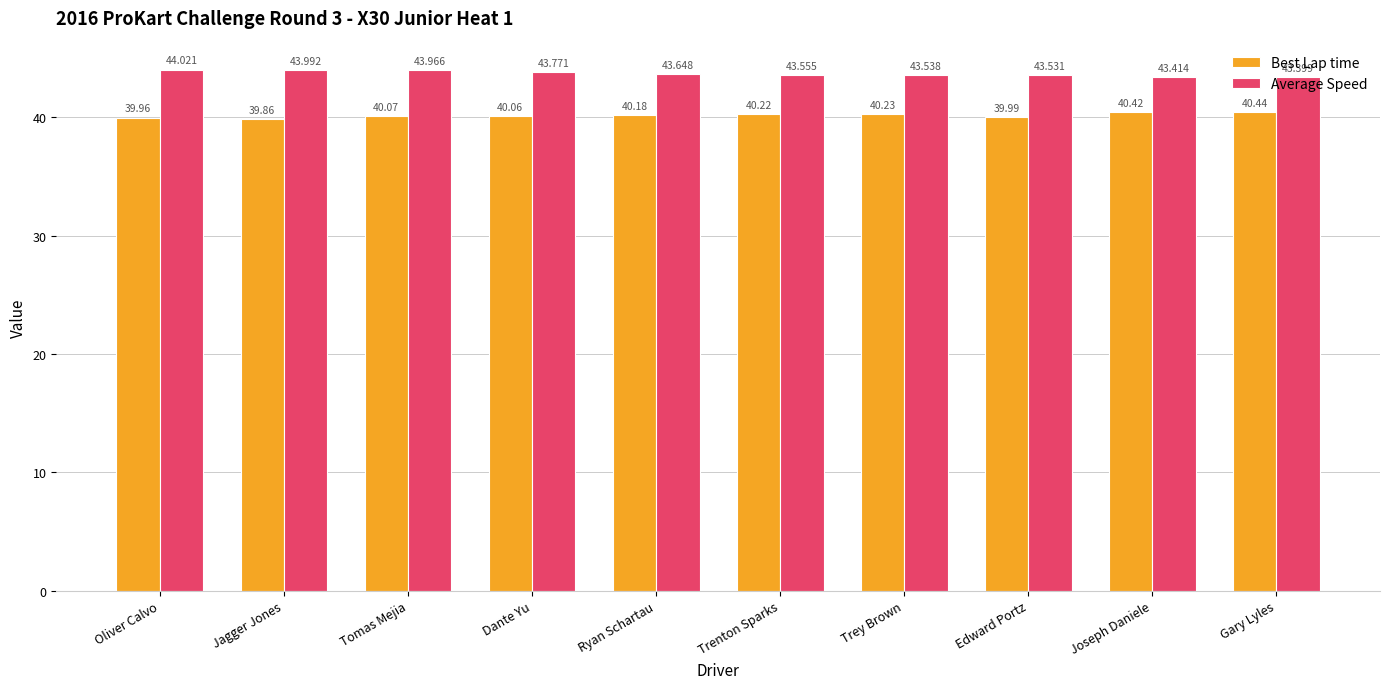

At Joseph Daniele, list the series in order from largest to smallest.

Average Speed, Best Lap time